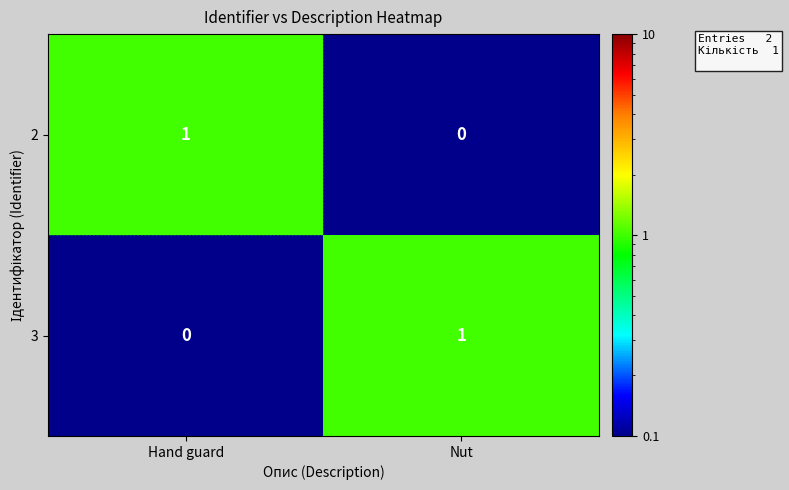

At which label is 3 closest to 0?

Hand guard